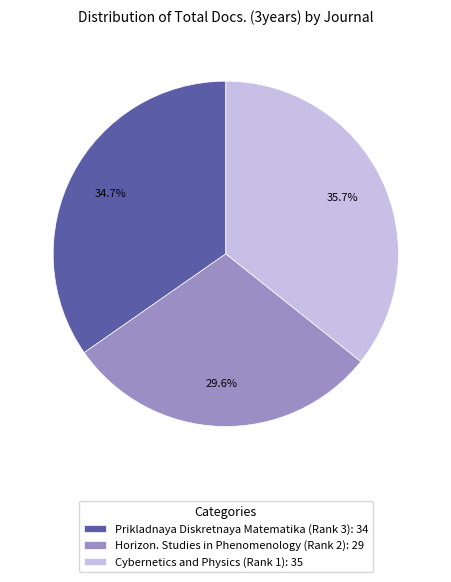

Count the number of slices in the pie.

3